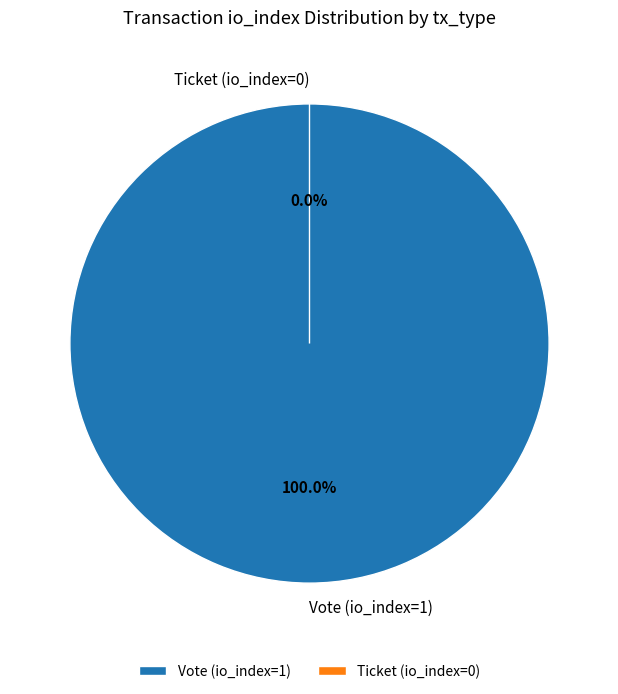

To the nearest percent, what is the difference between the largest and smallest slice percentages?

100%